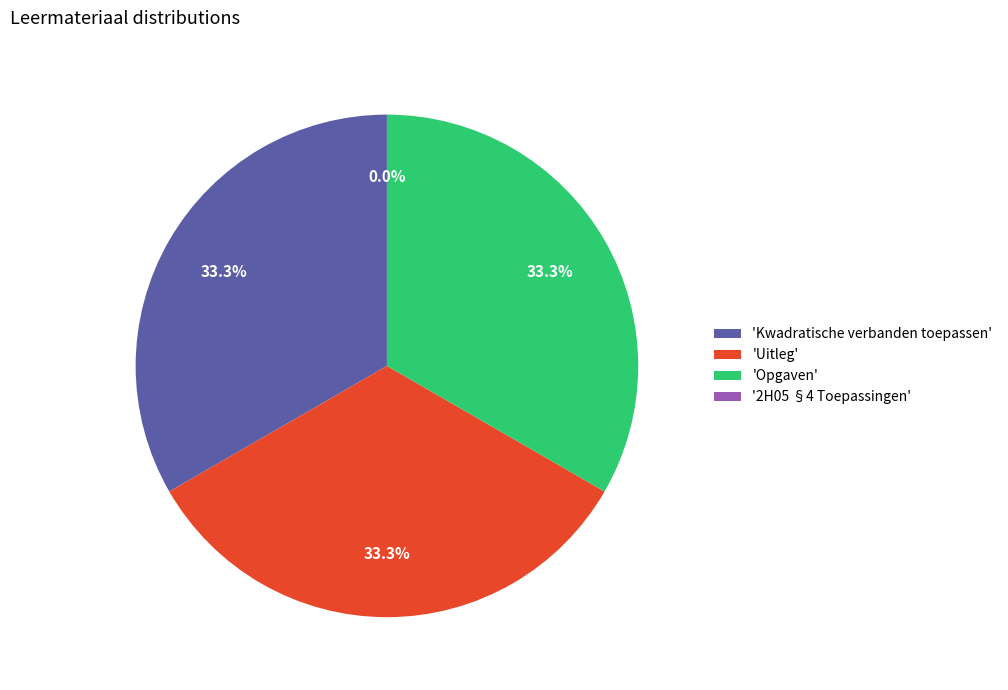

To the nearest percent, what portion does Opgaven represent?

33%